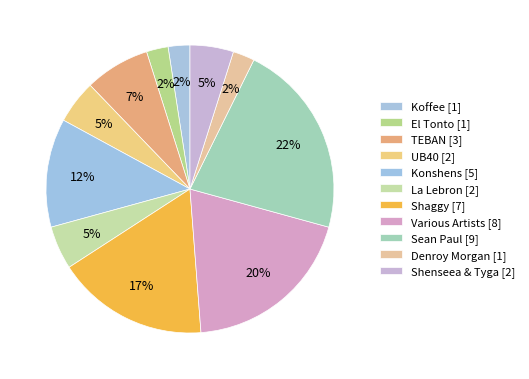

What is the smallest slice in the pie chart?

Koffee